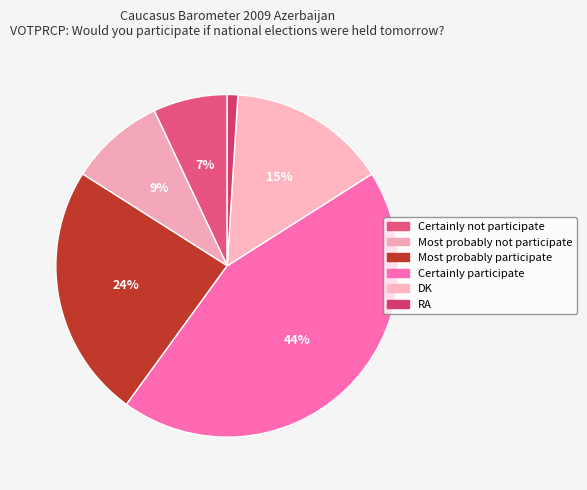

Which has a higher value, Certainly participate or DK?

Certainly participate